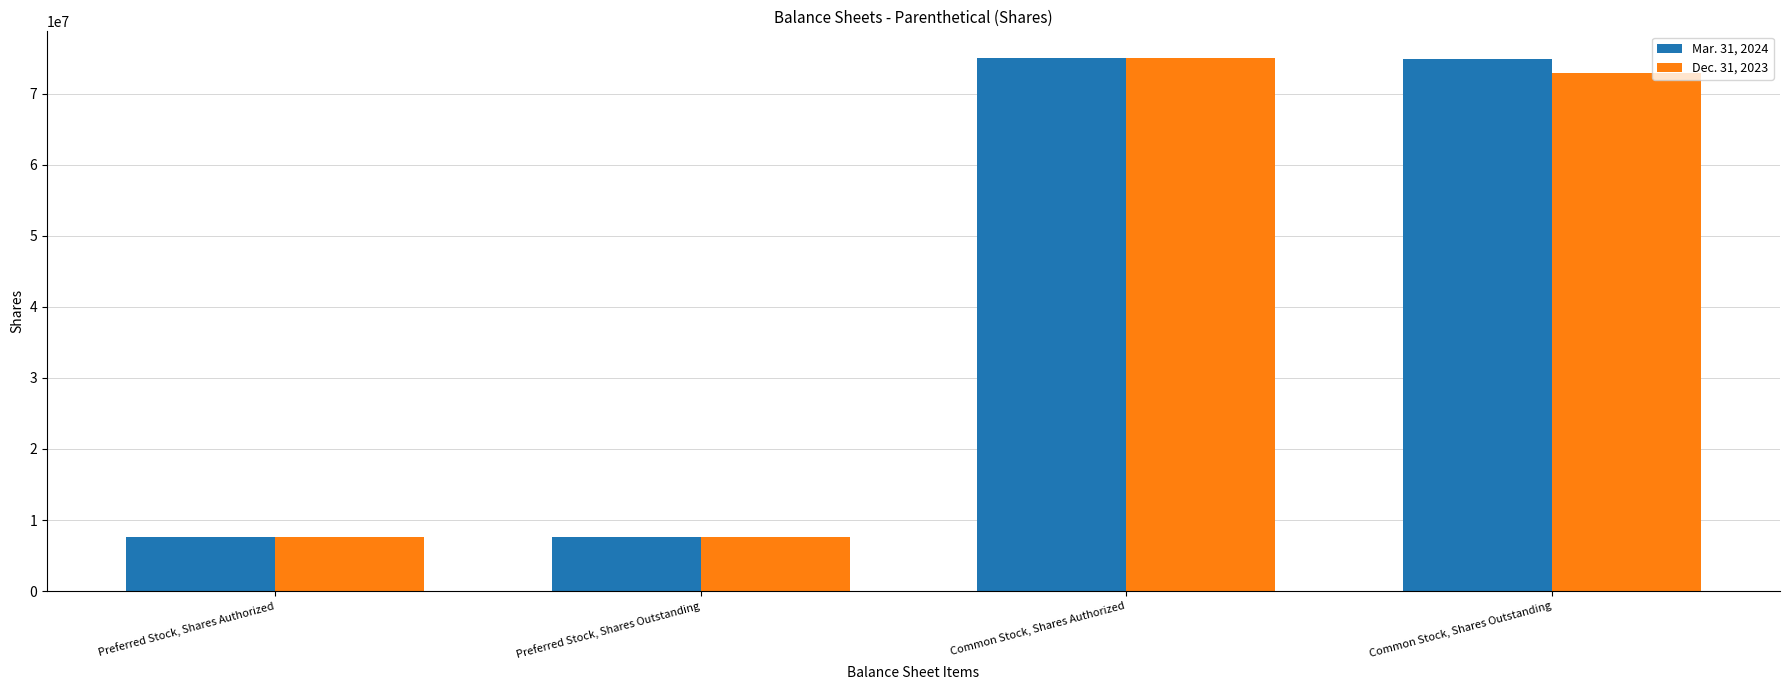

At which label does Dec. 31, 2023 first exceed 72819419?

Common Stock, Shares Authorized